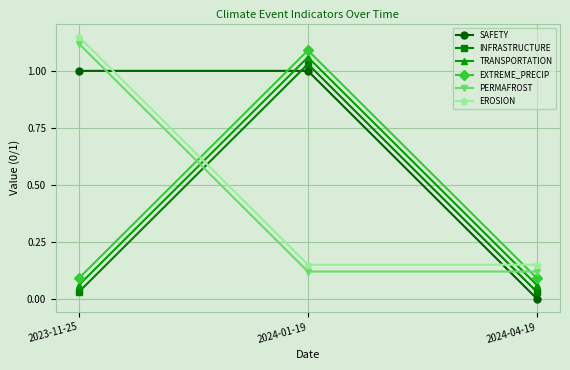

Rank the series by their maximum value, from highest to lowest.

EROSION, PERMAFROST, EXTREME_PRECIP, TRANSPORTATION, INFRASTRUCTURE, SAFETY